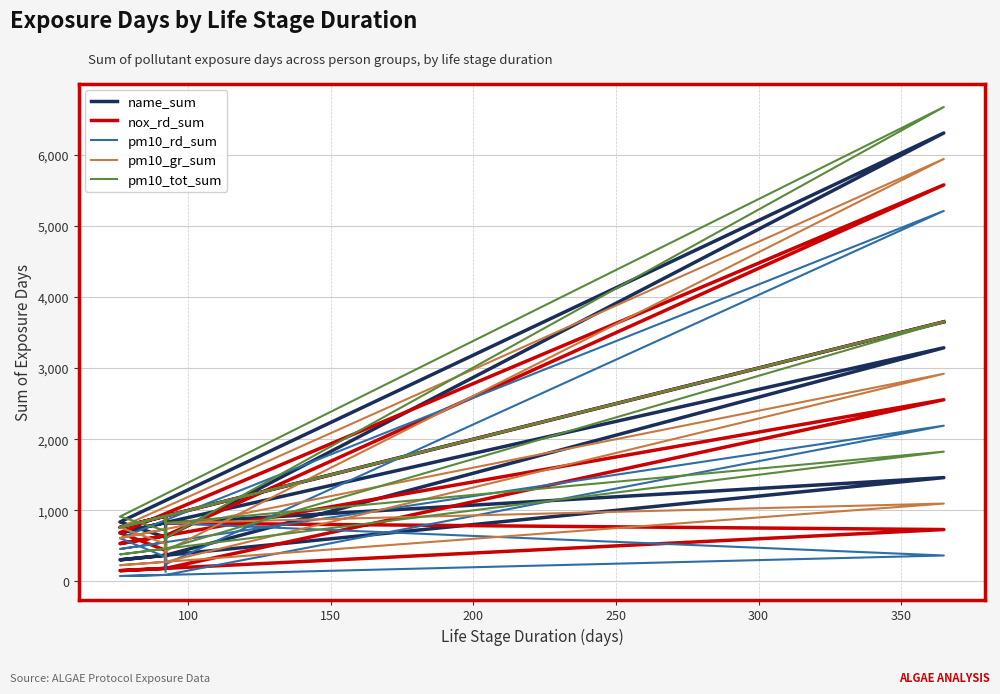

What are all the series names shown in the legend?

name_sum, nox_rd_sum, pm10_rd_sum, pm10_gr_sum, pm10_tot_sum